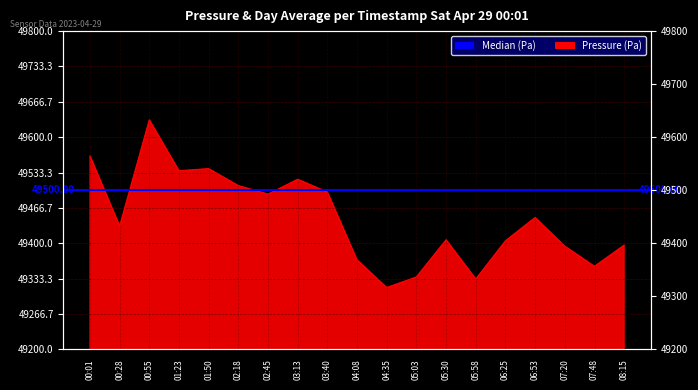

At which category does the chart reach its peak across all series?

00:55